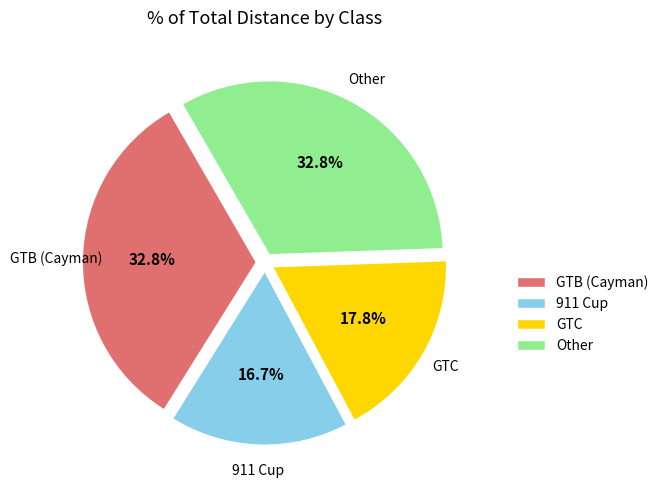

Is there any slice that represents more than half of the pie?

No